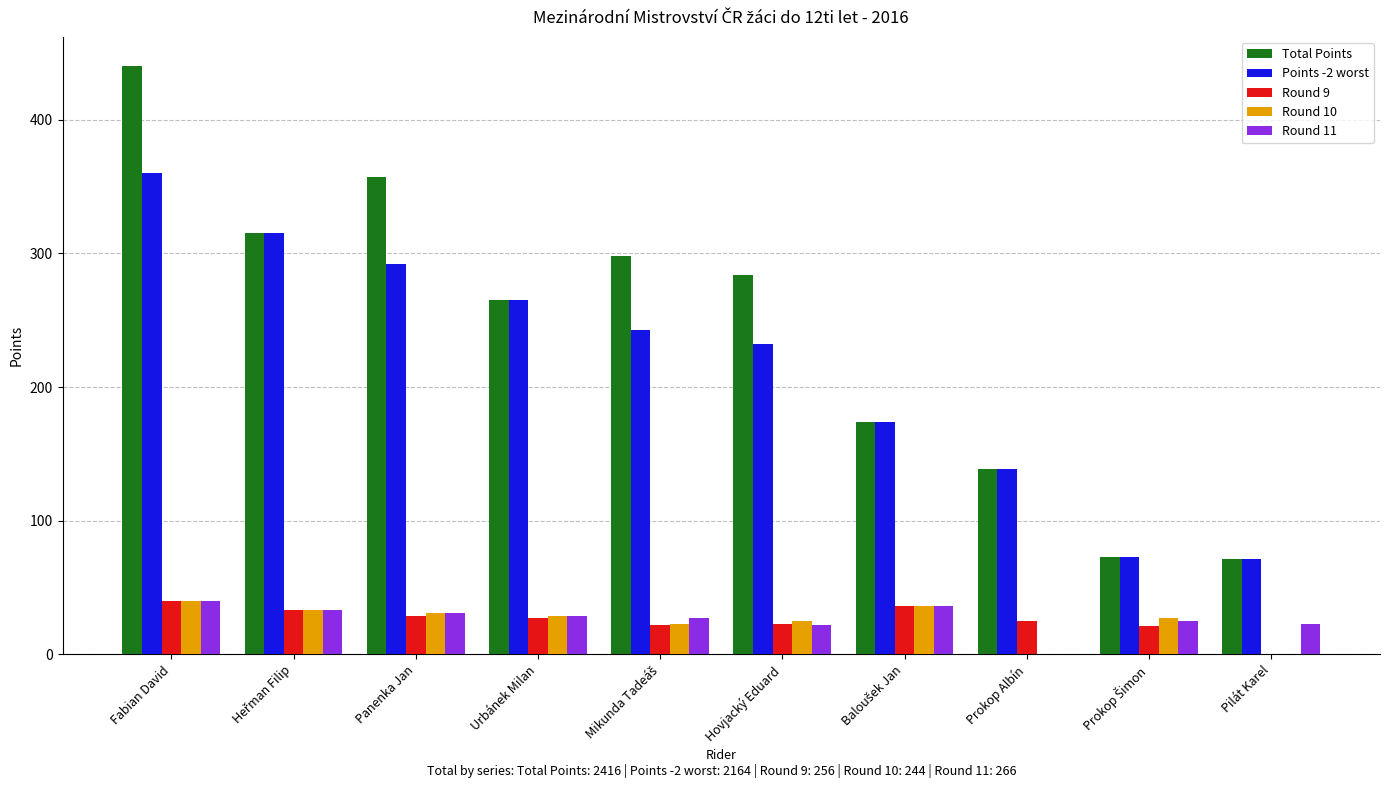

Which series has the largest total across all categories?

Total Points